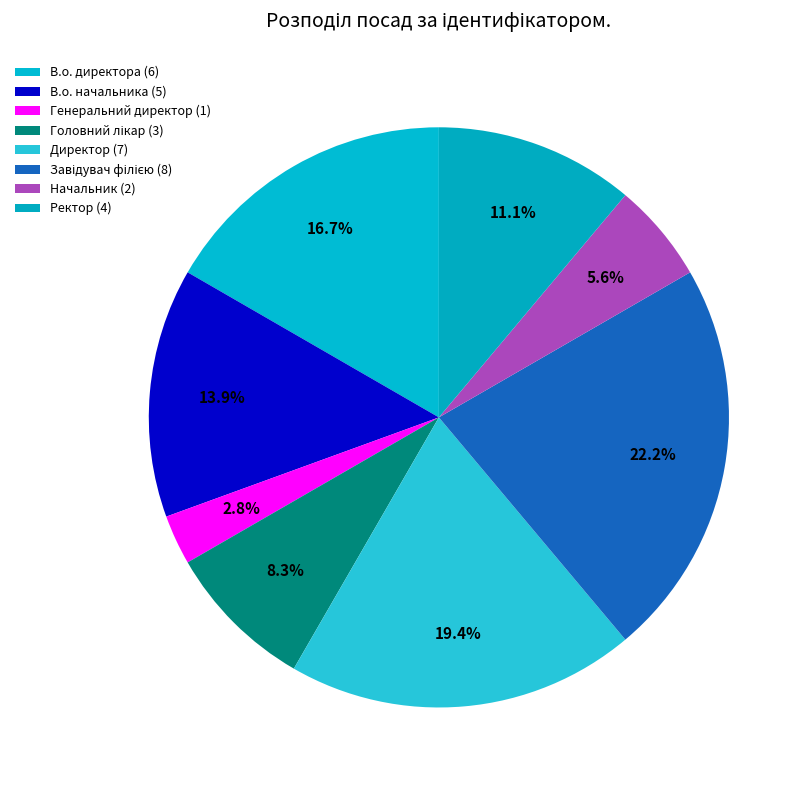

Rank the categories by value from highest to lowest.

Завідувач філією, Директор, В.о. директора, В.о. начальника, Ректор, Головний лікар, Начальник, Генеральний директор